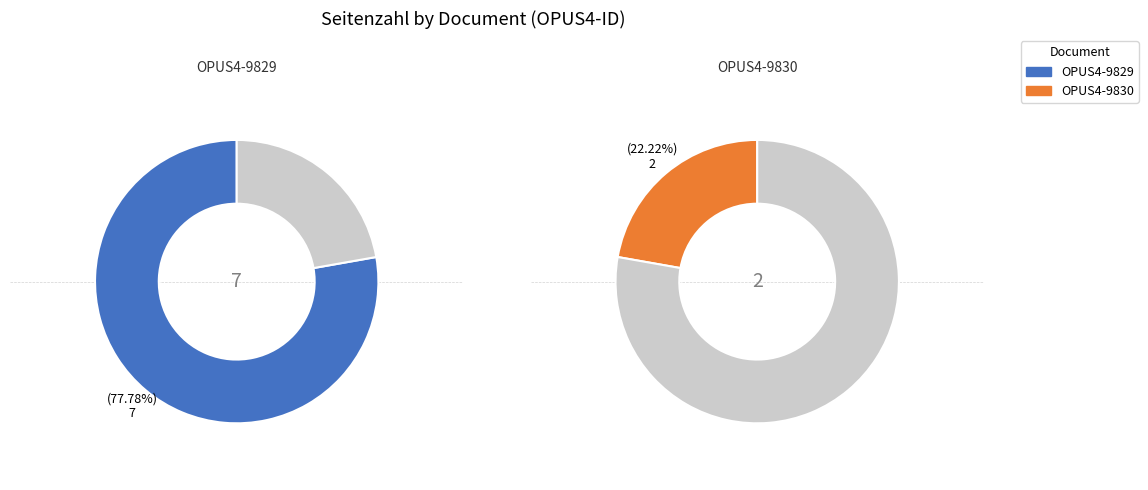

What percentage is the OPUS4-9830 slice, to the nearest percent?

22%